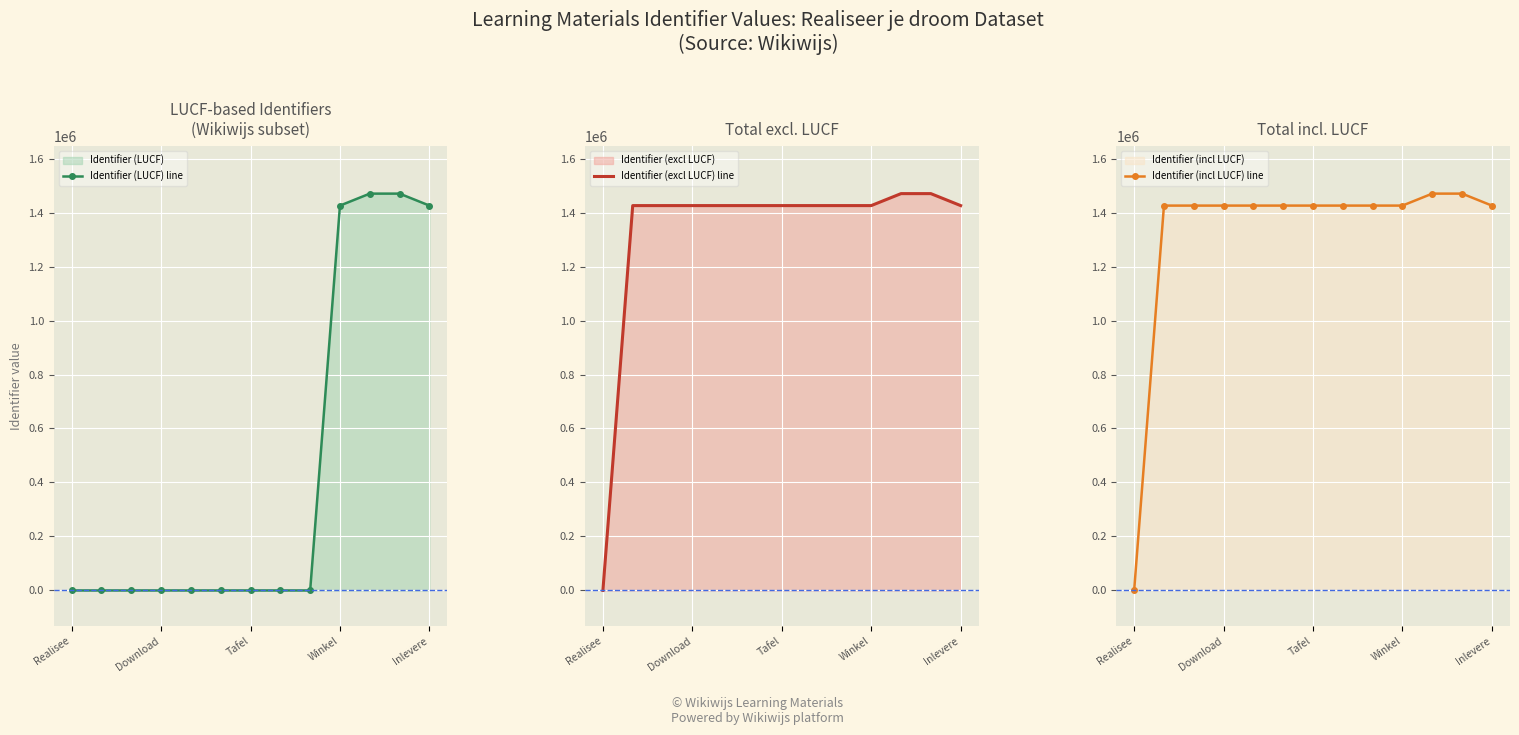

Rank the series at Realisee from lowest to highest value.

Identifier (LUCF) line, Identifier (excl LUCF) line, Identifier (incl LUCF) line